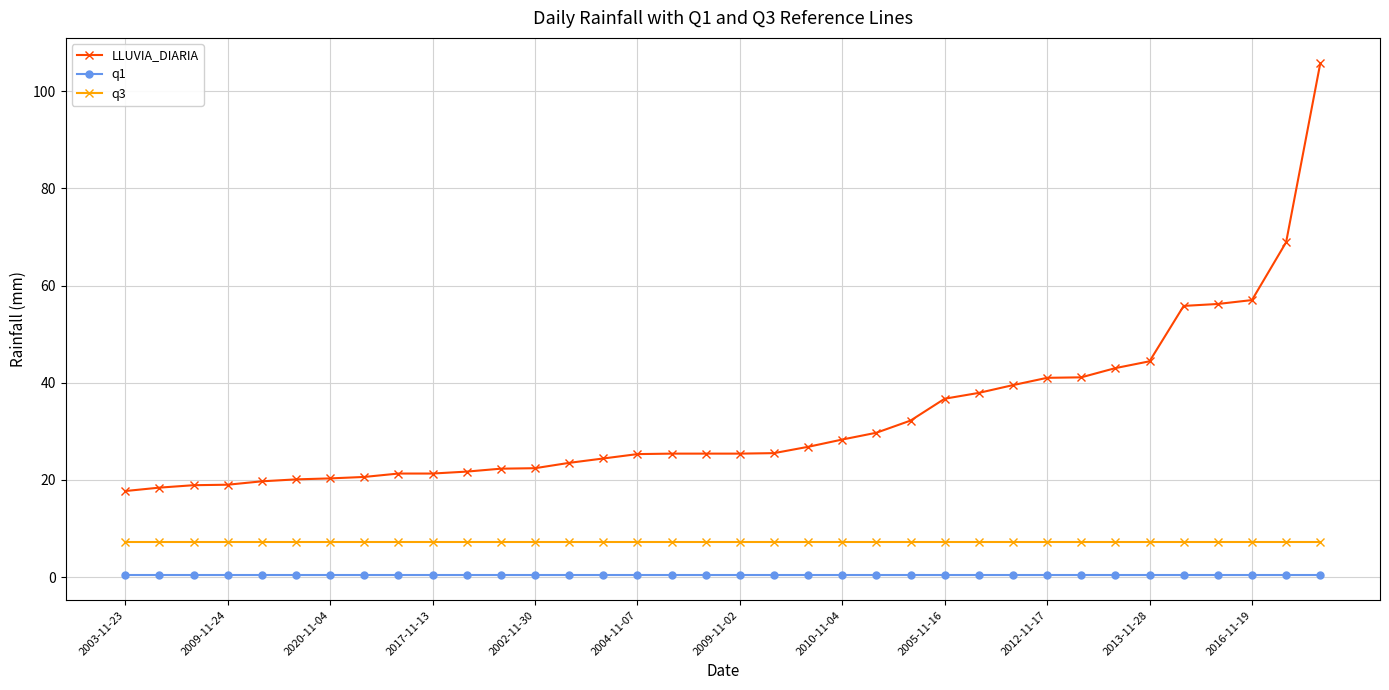

What is the value of the q1 point at the 23rd from the left?

0.5